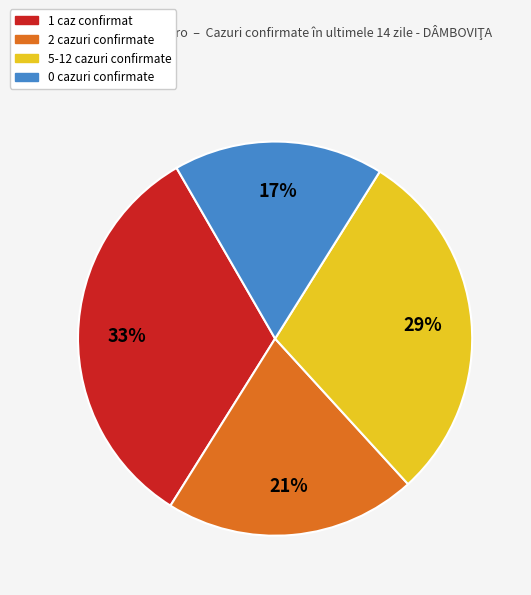

To the nearest percent, what is the difference between the largest and smallest slice percentages?

16%